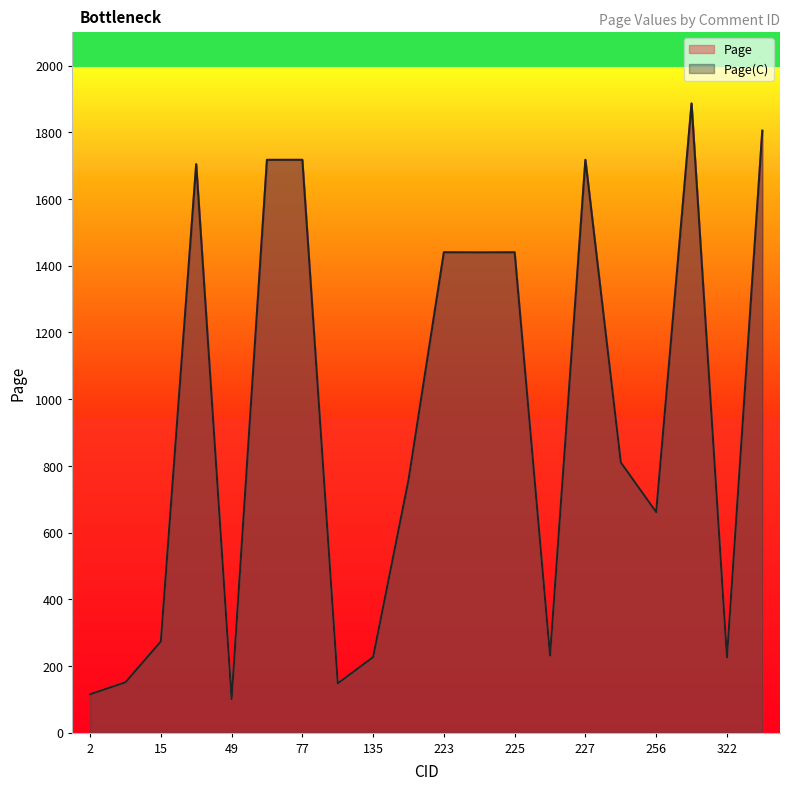

The value of Page at 49 is 100.0. True or false?

True